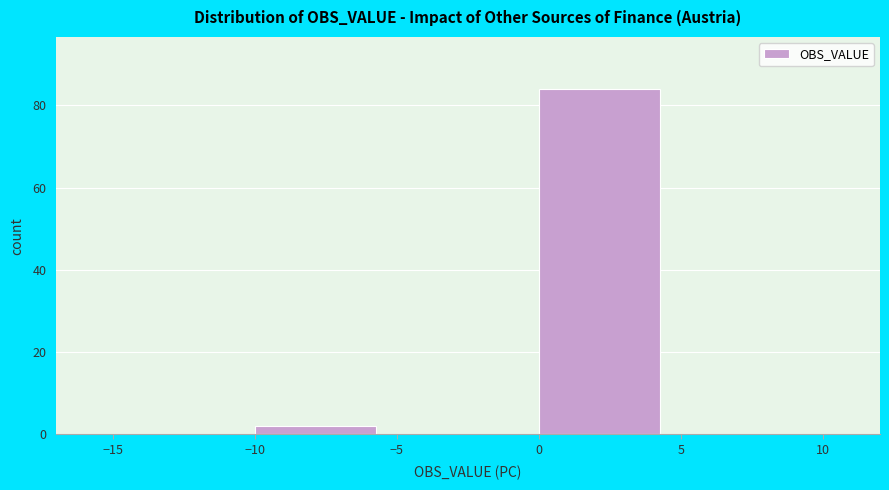

Reading left to right, transcribe this chart: for each bar, give the range it covers on the x-axis and its height. The values are not printed on the chart, so give them approximately, as read against the axis.

-15 to -10: 0
-10 to -5: 2
-5 to 0: 0
0 to 5: 84
5 to 10: 0